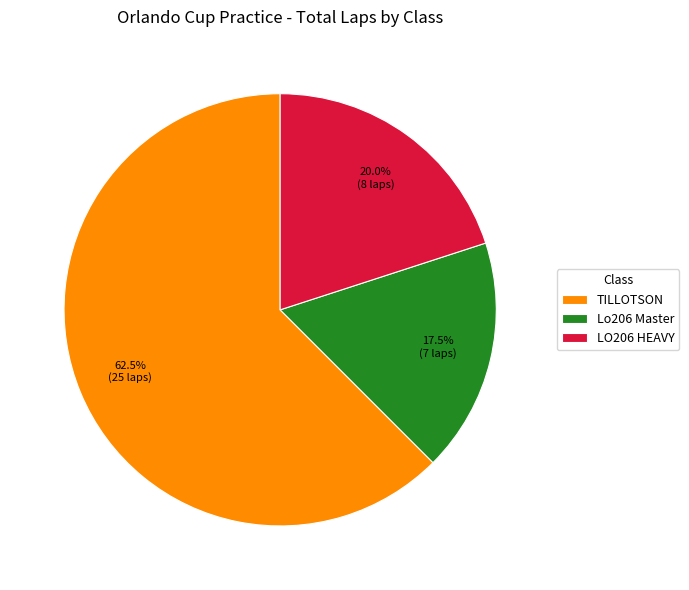

What is the smallest slice in the pie chart?

Lo206 Master